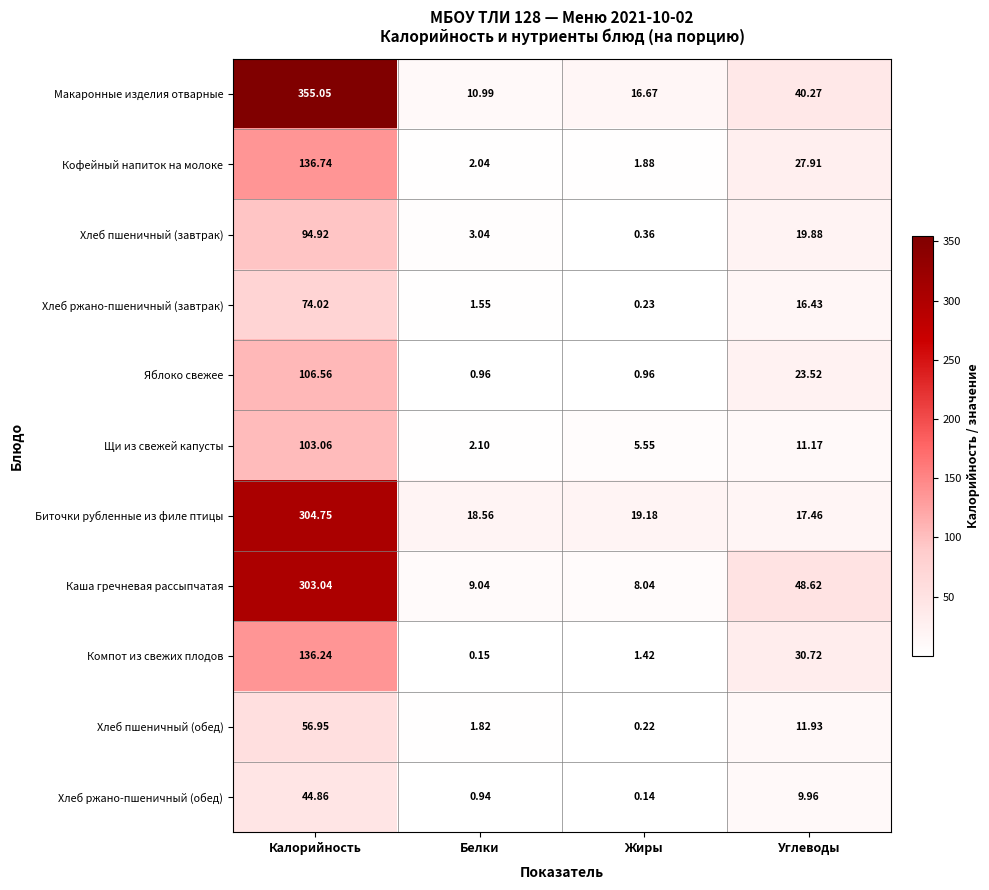

List the series in order of their peak value, highest first.

Макаронные изделия отварные, Биточки рубленные из филе птицы, Каша гречневая рассыпчатая, Кофейный напиток на молоке, Компот из свежих плодов, Яблоко свежее, Щи из свежей капусты, Хлеб пшеничный (завтрак), Хлеб ржано-пшеничный (завтрак), Хлеб пшеничный (обед), Хлеб ржано-пшеничный (обед)